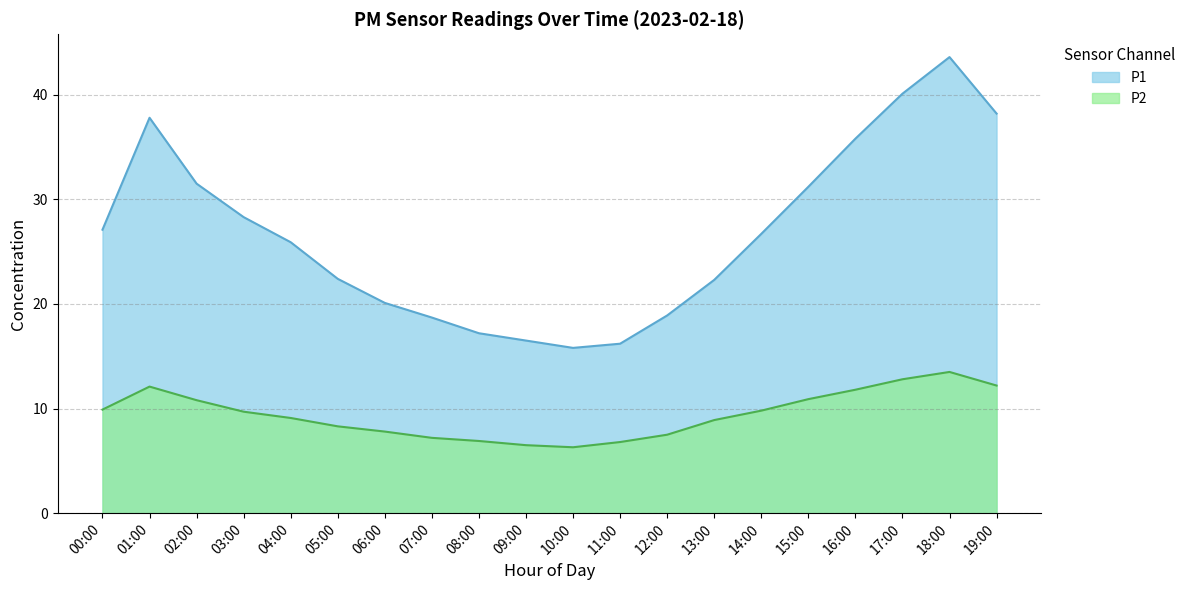

Does the chart display data point markers on the line(s)?

No